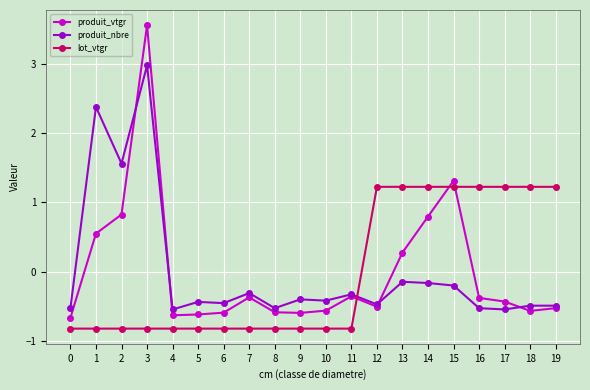

Which series has the largest range (max minus min)?

produit_vtgr